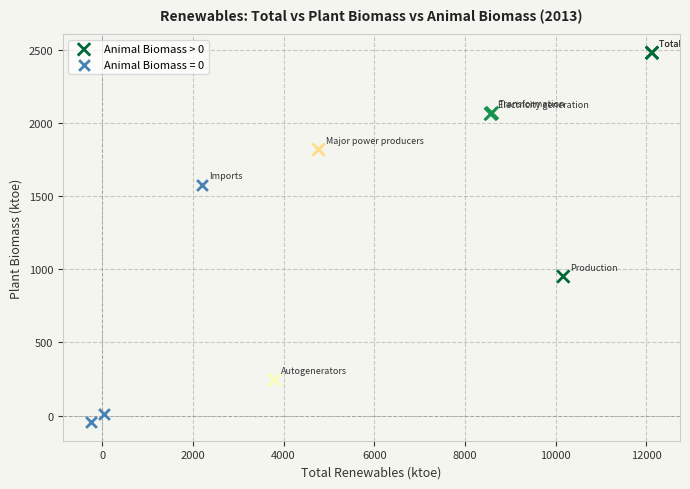

Which series reaches the minimum Y coordinate?

Animal Biomass = 0